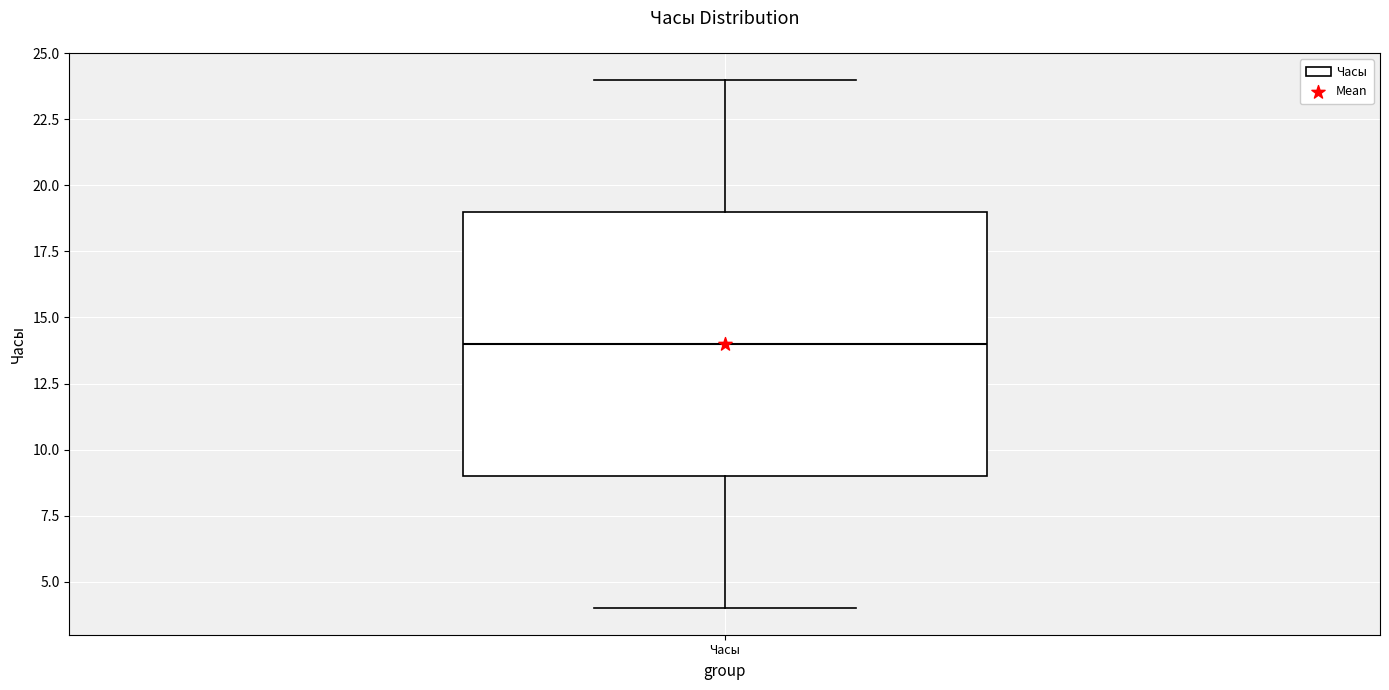

Where is the lower edge of the box for Часы on the y-axis? The values are not printed on the chart, so give them approximately, as read against the axis.

9